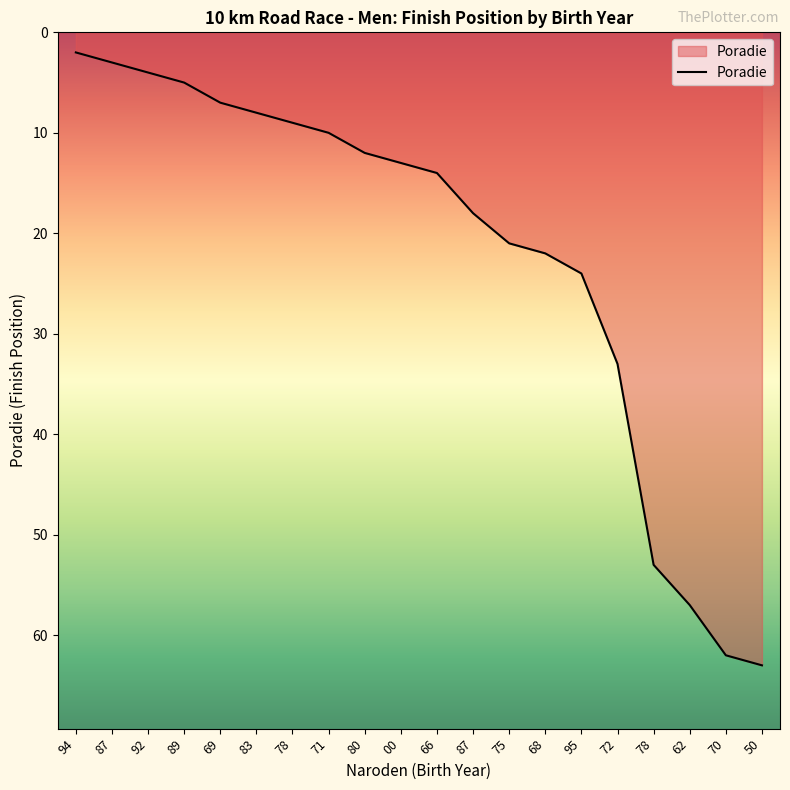

Does the chart display data point markers on the line(s)?

No